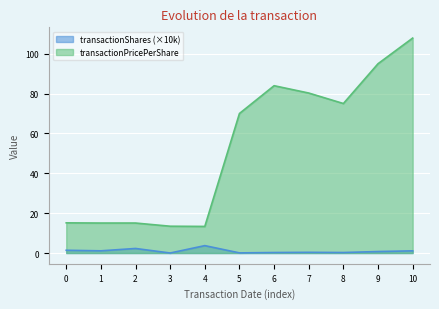

Reading left to right, extract all data points from this chart.

transactionShares: 1.4	1.1	2.3	0.0	3.7	0.1	0.3	0.4	0.3	0.8	1.1
transactionPricePerShare: 15.1	15.0	15.1	13.4	13.3	70.0	83.9	80.3	75.0	95.0	107.8